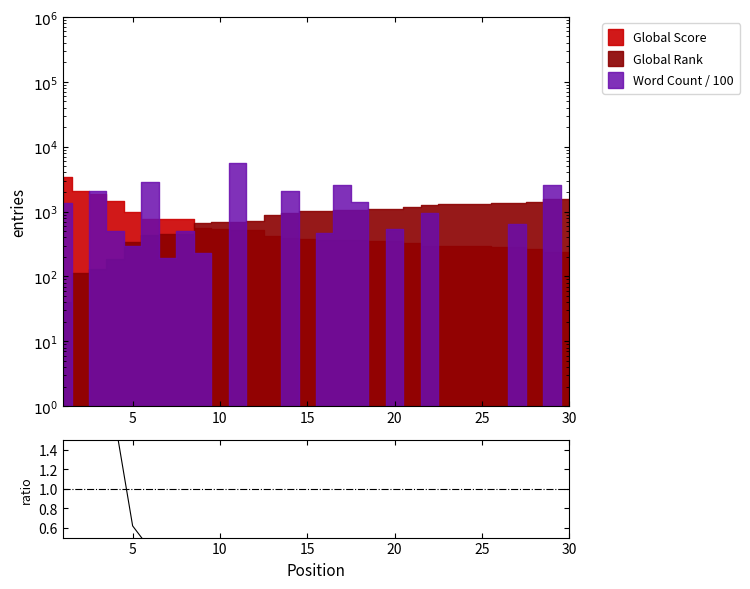

The value at 10 is 0.1. True or false?

False